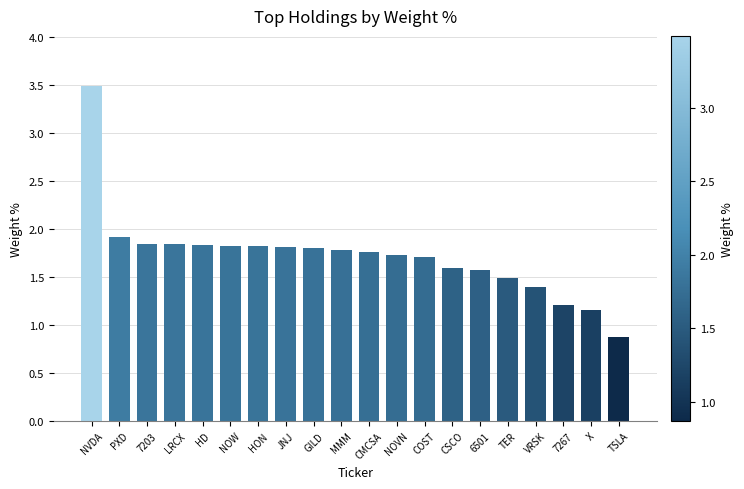

How many bars are there in total?

20